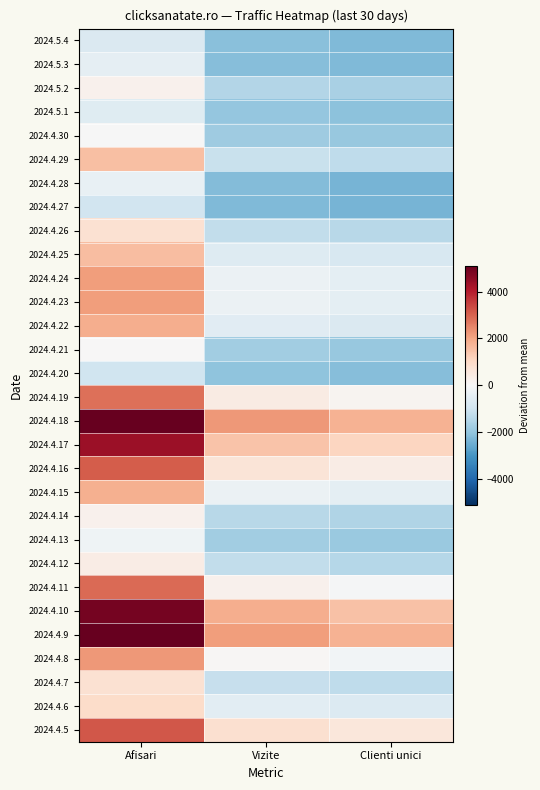

How many data points does each series have?

3